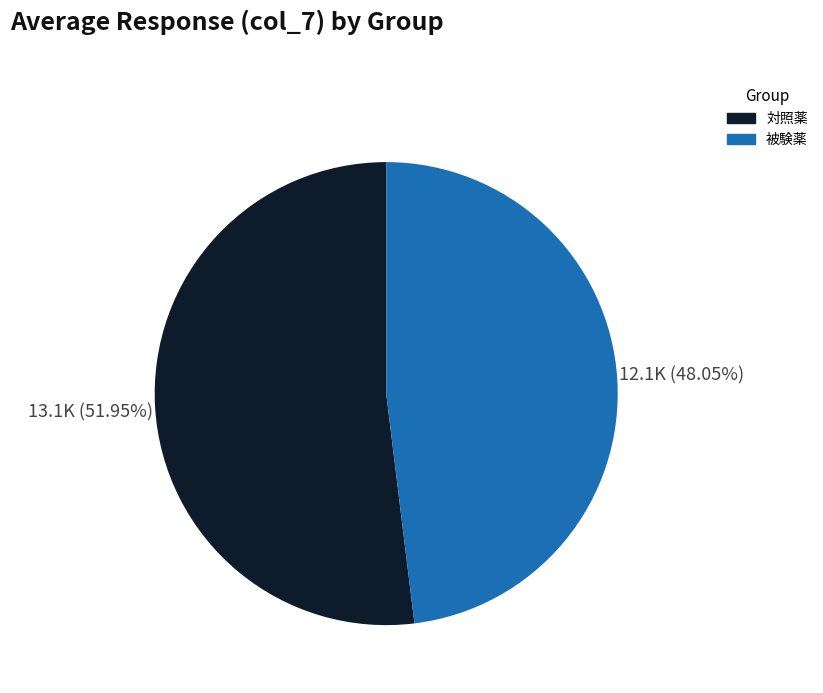

Does 被験薬 represent more than half of the total?

No